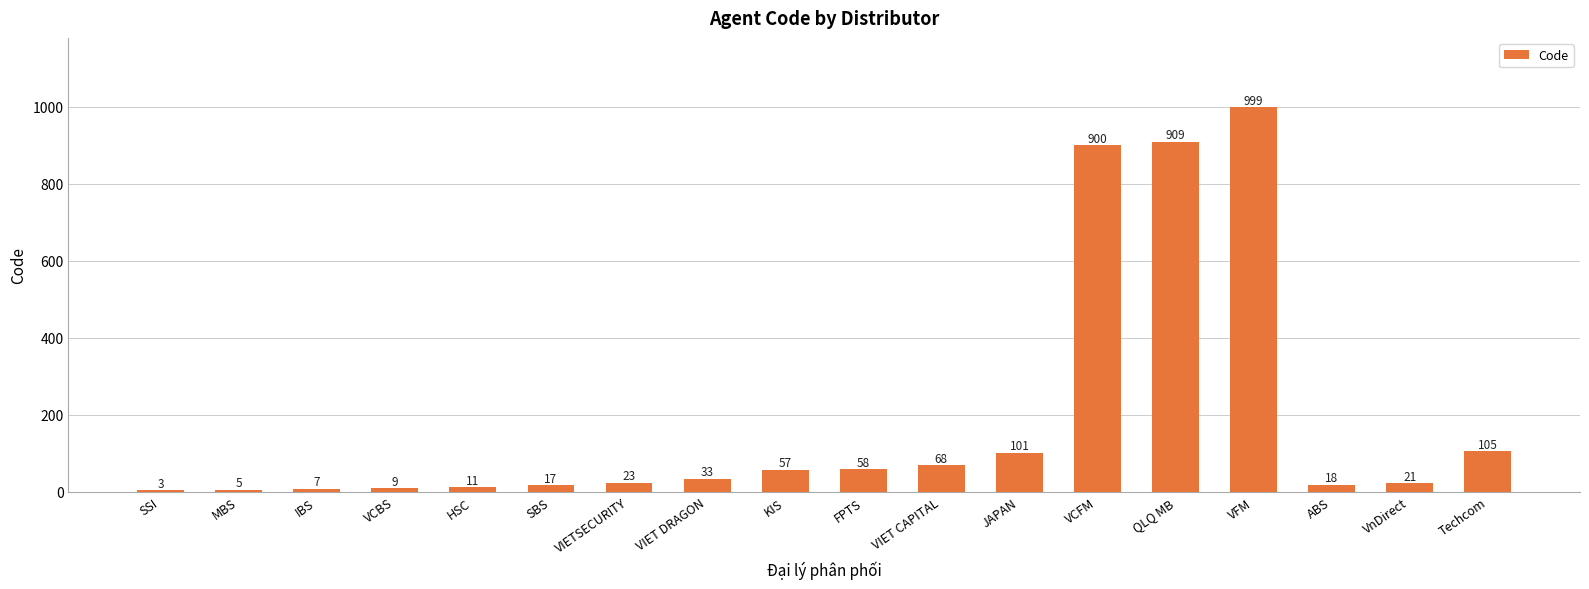

Approximately how many times larger is the value at JAPAN compared to VIET DRAGON?

3.1